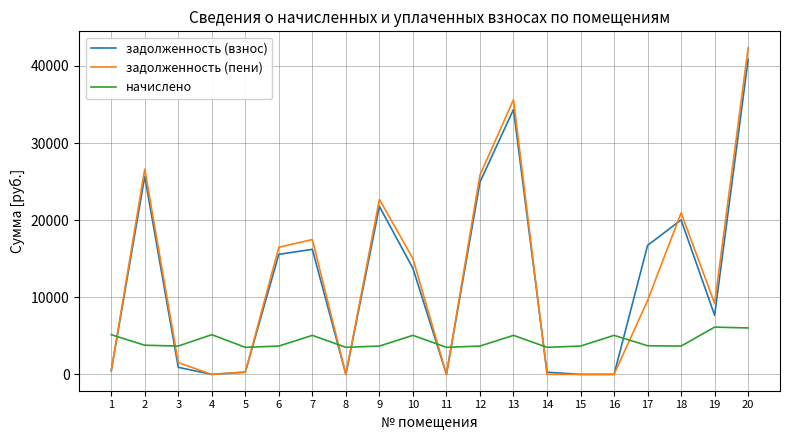

After their last crossing, which series has the higher values: начислено or задолженность (пени)?

задолженность (пени)